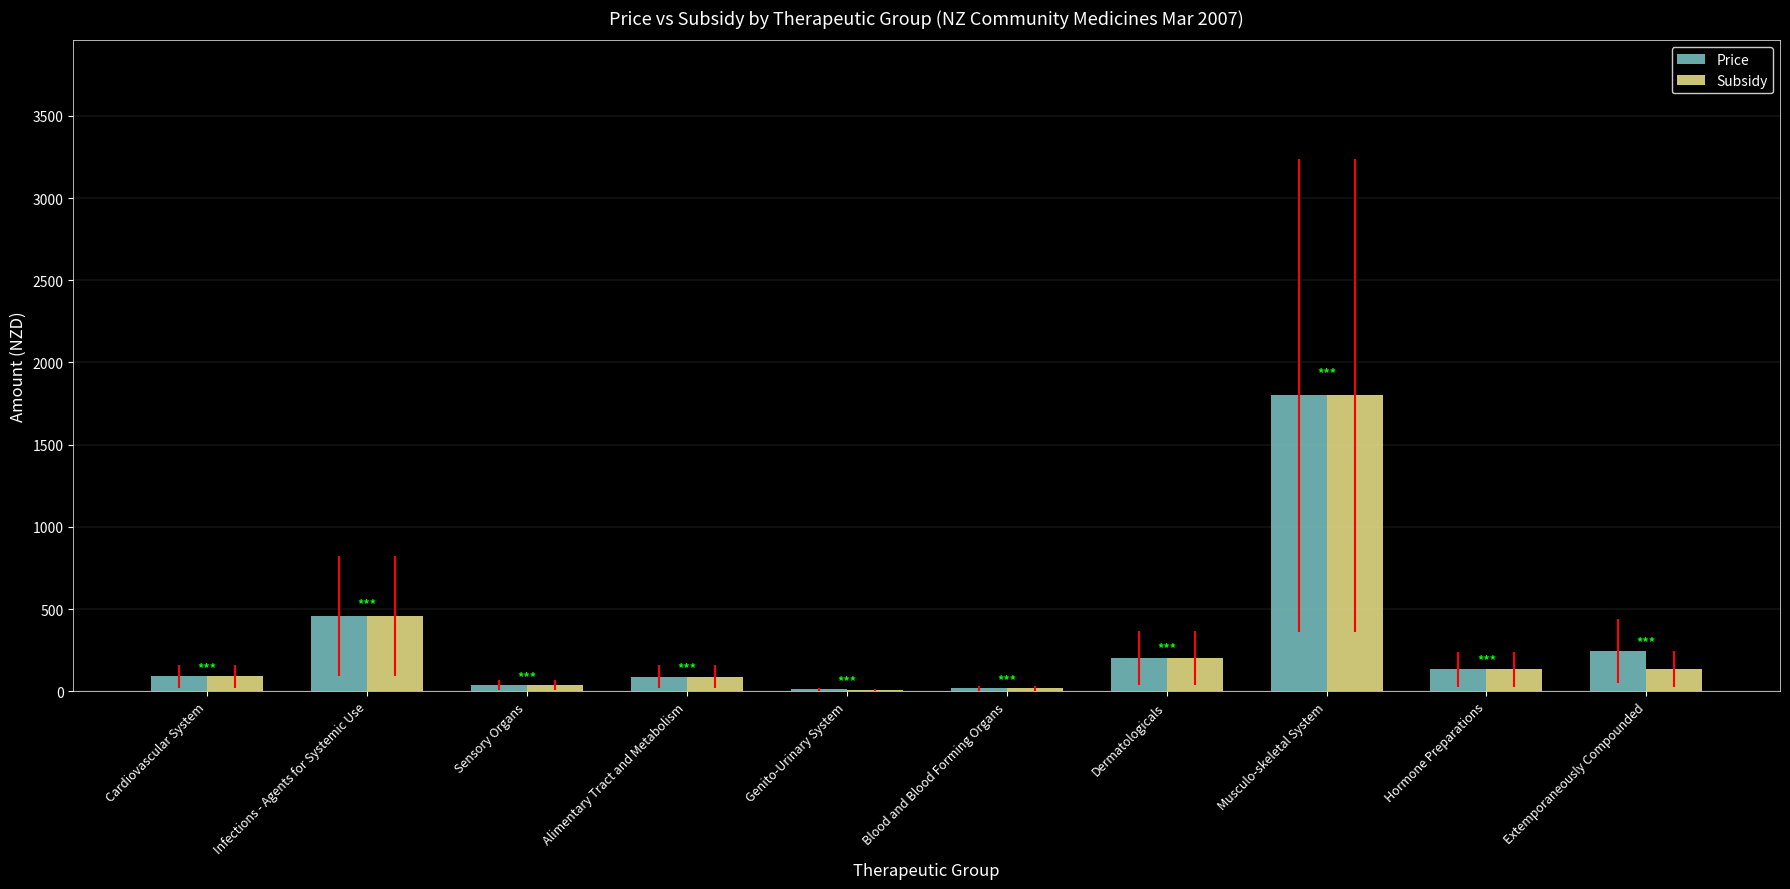

The Subsidy series shows 88.0 at Alimentary Tract and Metabolism. True or false?

True